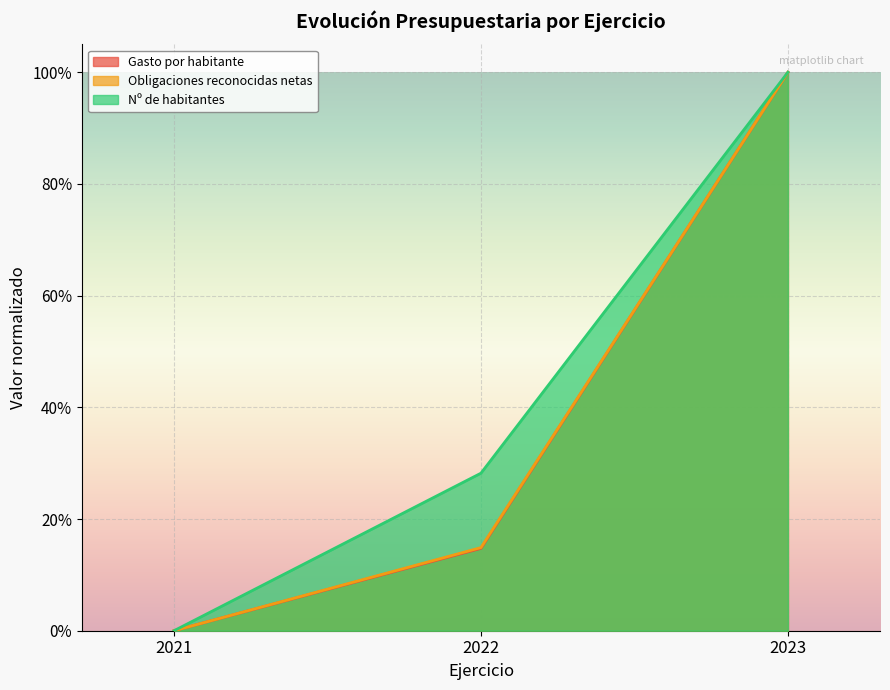

The value of Nº de habitantes at 2022 is 0.3. True or false?

True